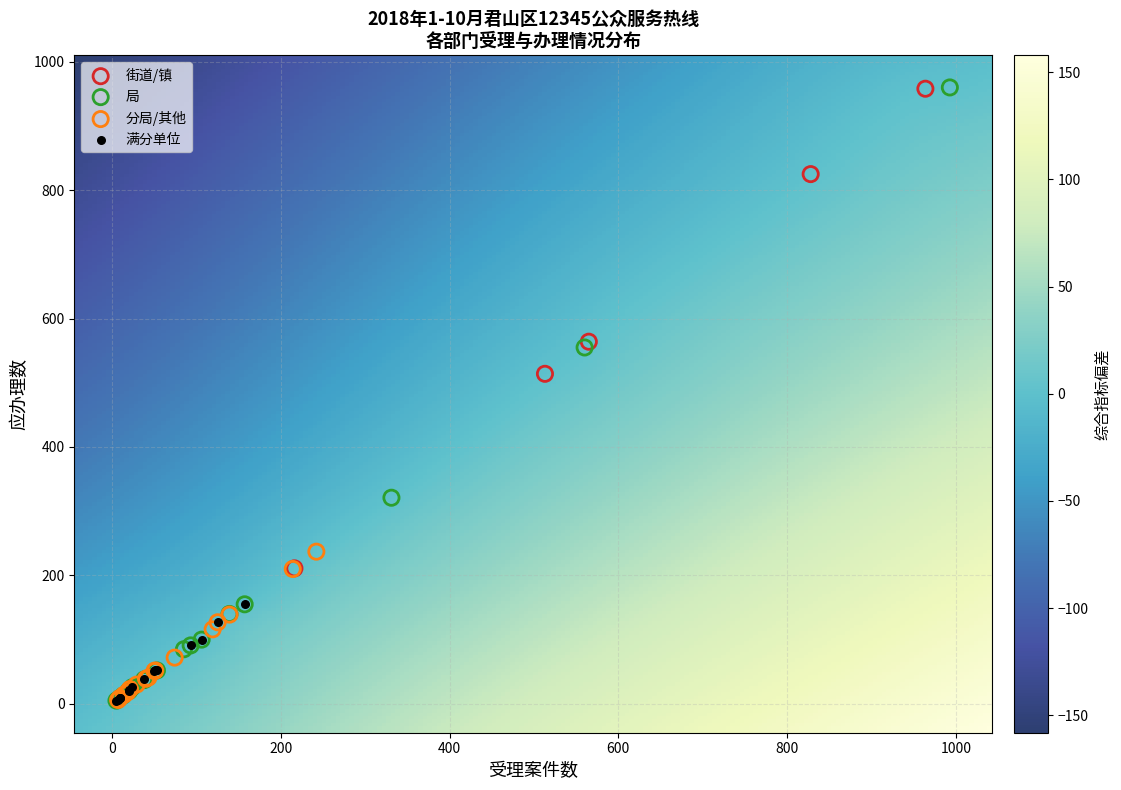

Which series has the widest spread of Y values?

局